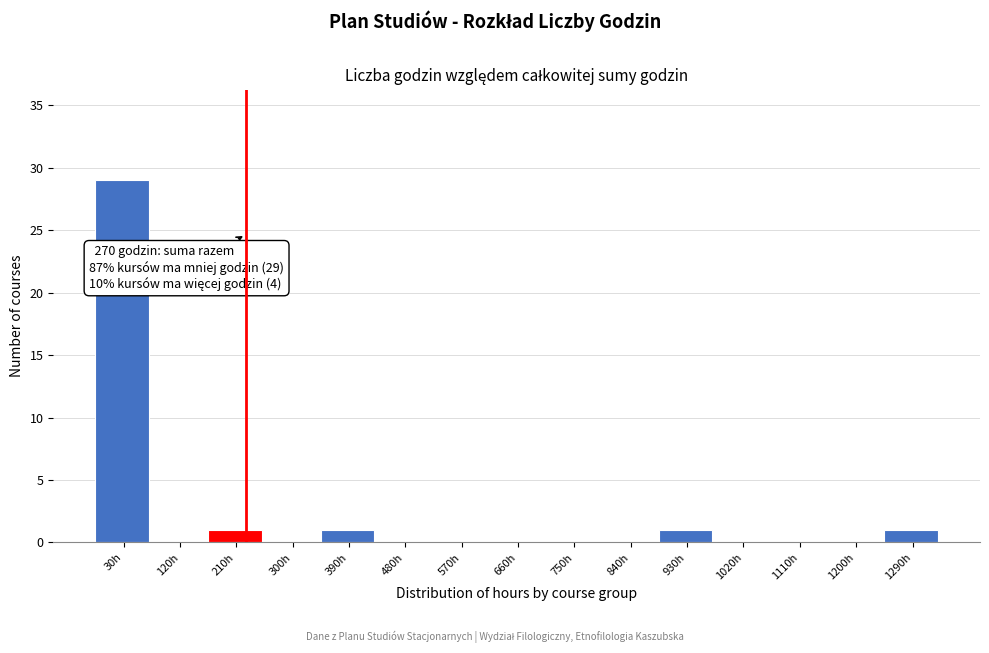

Reading left to right, transcribe all the data shown in this chart.

30h=29	120h=0	210h=1	300h=0	390h=1	480h=0	570h=0	660h=0	750h=0	840h=0	930h=1	1020h=0	1110h=0	1200h=0	1290h=1